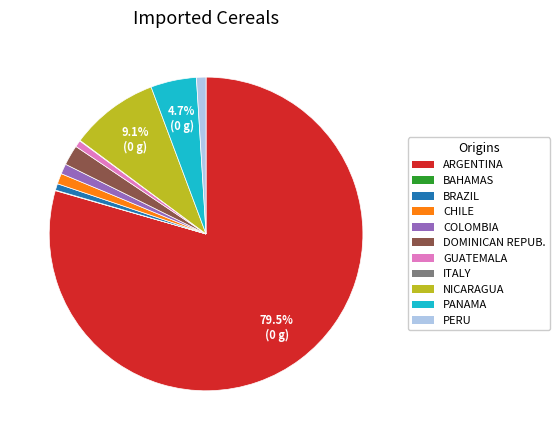

Approximately how many times larger is the value at ARGENTINA compared to NICARAGUA?

8.7